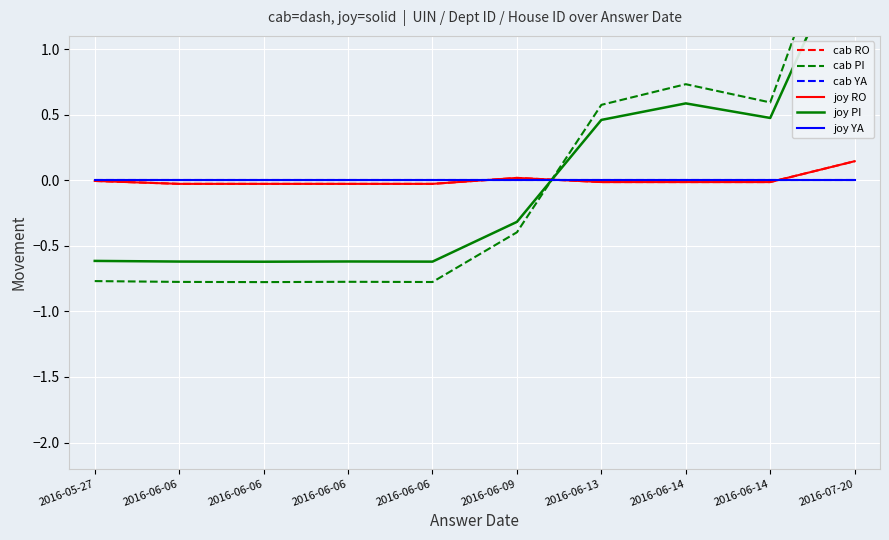

List the labels in order of cab YA value, smallest first.

2016-05-27, 2016-06-06, 2016-06-06, 2016-06-06, 2016-06-06, 2016-06-09, 2016-06-13, 2016-06-14, 2016-06-14, 2016-07-20